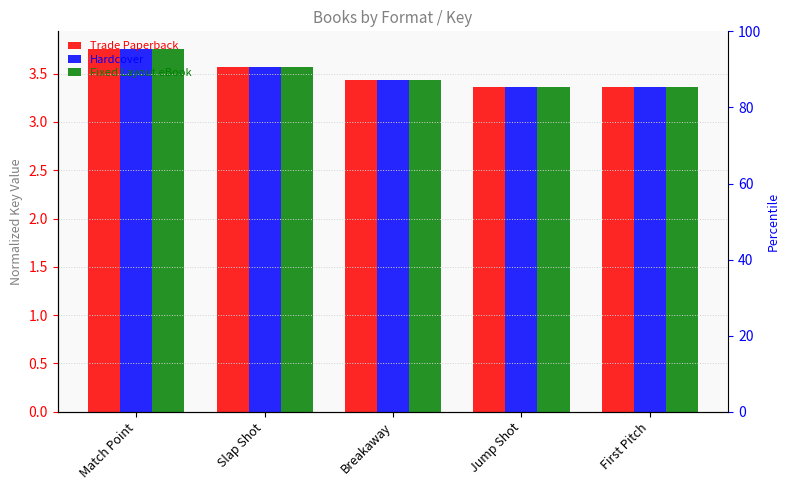

Rank the categories by Fixed Layout eBook value from lowest to highest.

First Pitch, Jump Shot, Breakaway, Slap Shot, Match Point